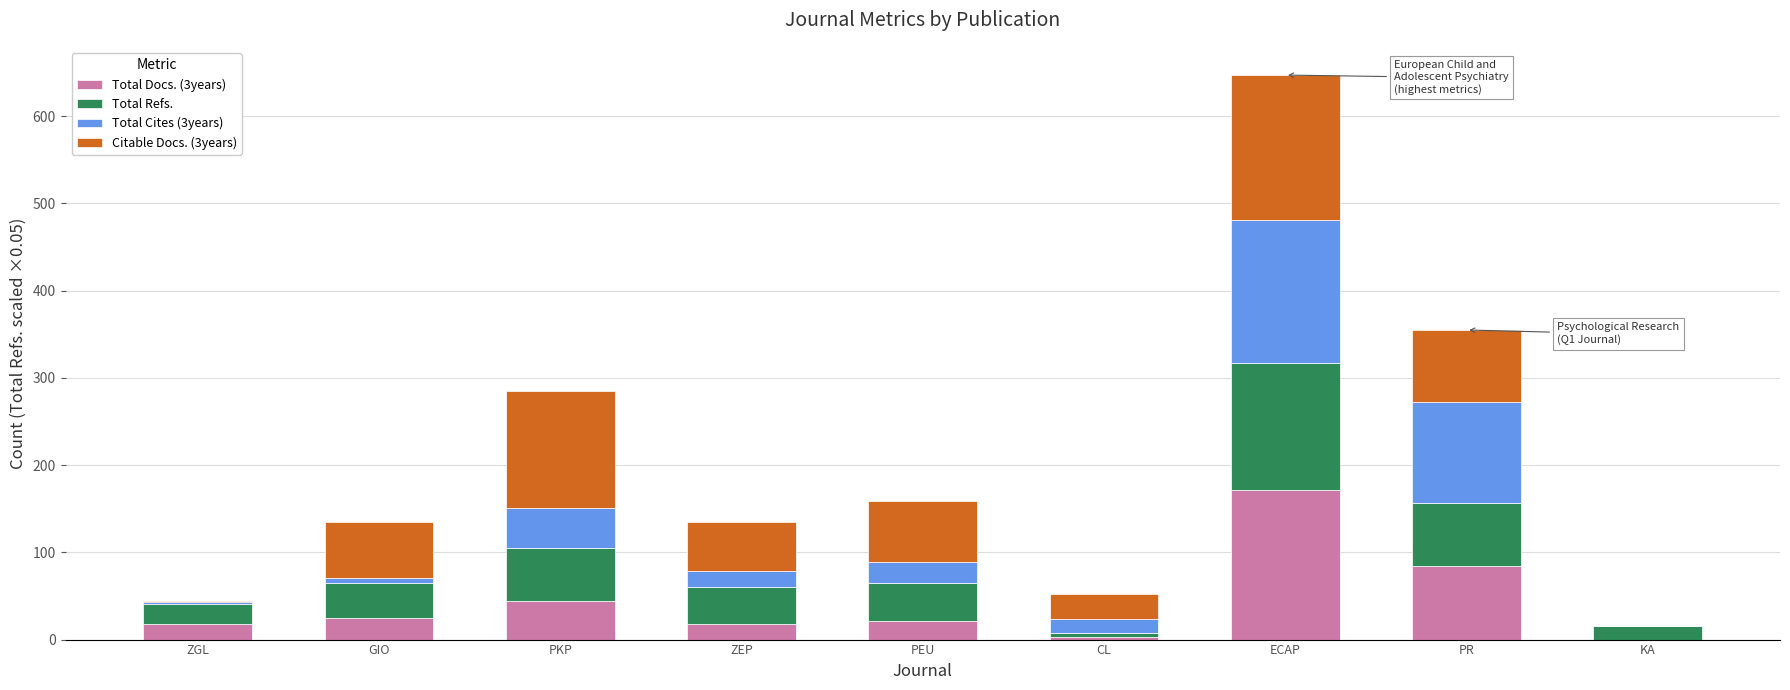

Which category has the highest value in the Total Docs. (3years) series?

ECAP